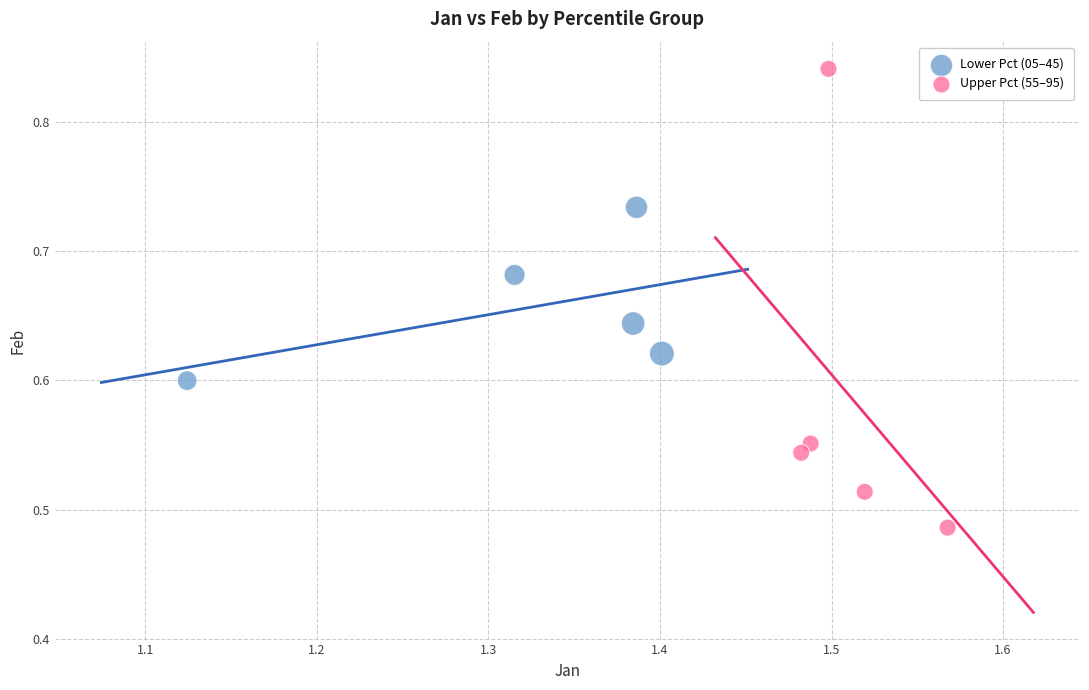

Which series contains the highest Y value?

Upper Pct (55–95)